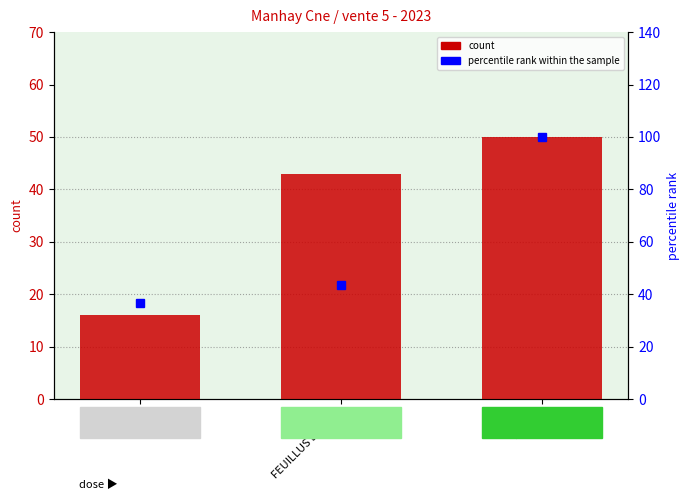

Which label corresponds to the smallest value in the chart?

CHENE